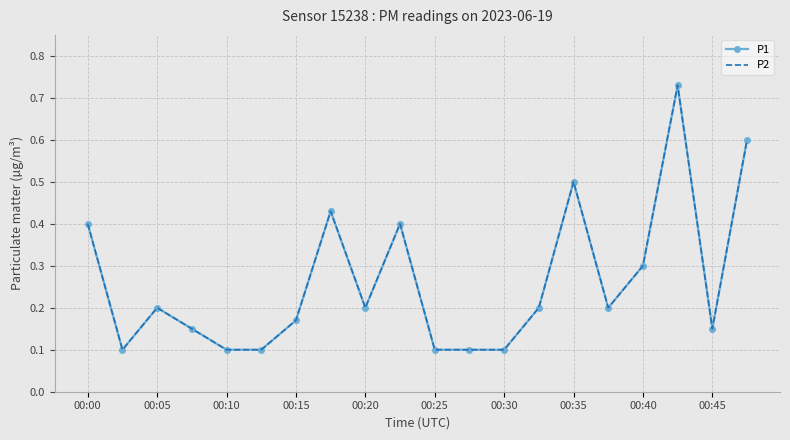

True or false: P1 and P2 intersect in this chart.

False